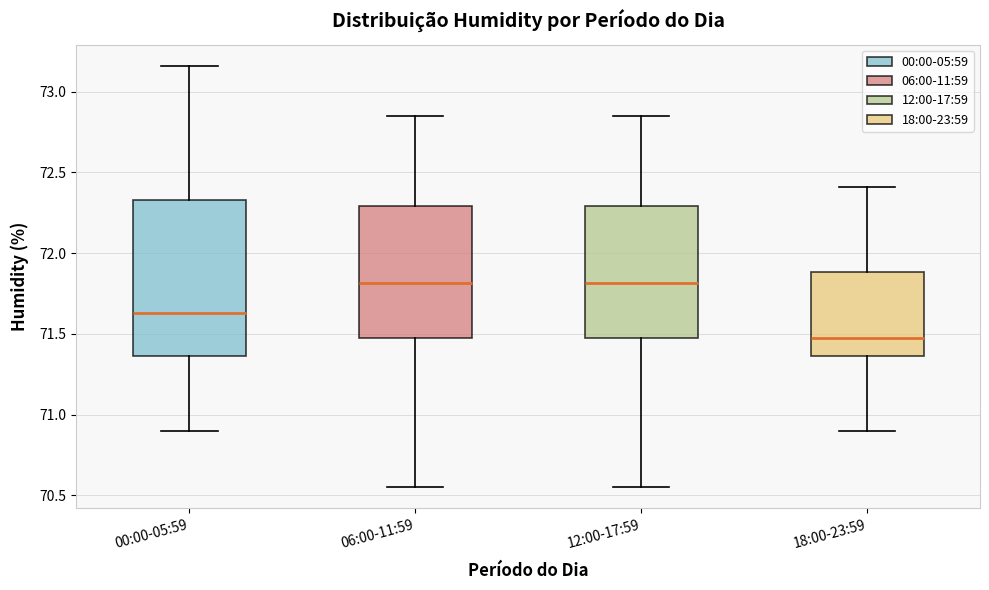

Comparing the boxes themselves (not the whiskers), which one is the tallest?

00:00-05:59